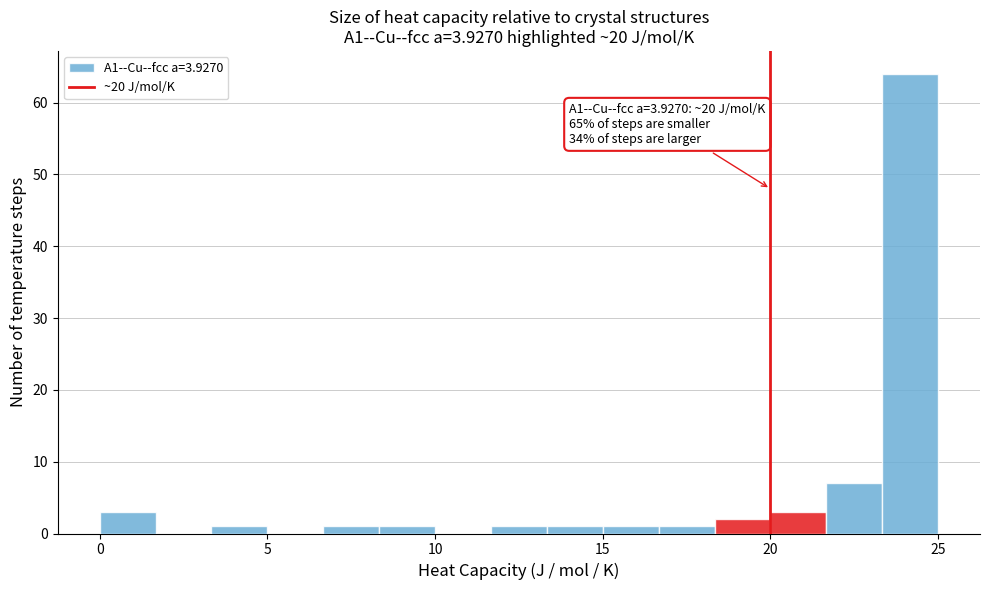

Around what value on the x-axis is the tallest bar? Give the approximate position of its centre, as read against the axis.

24.0